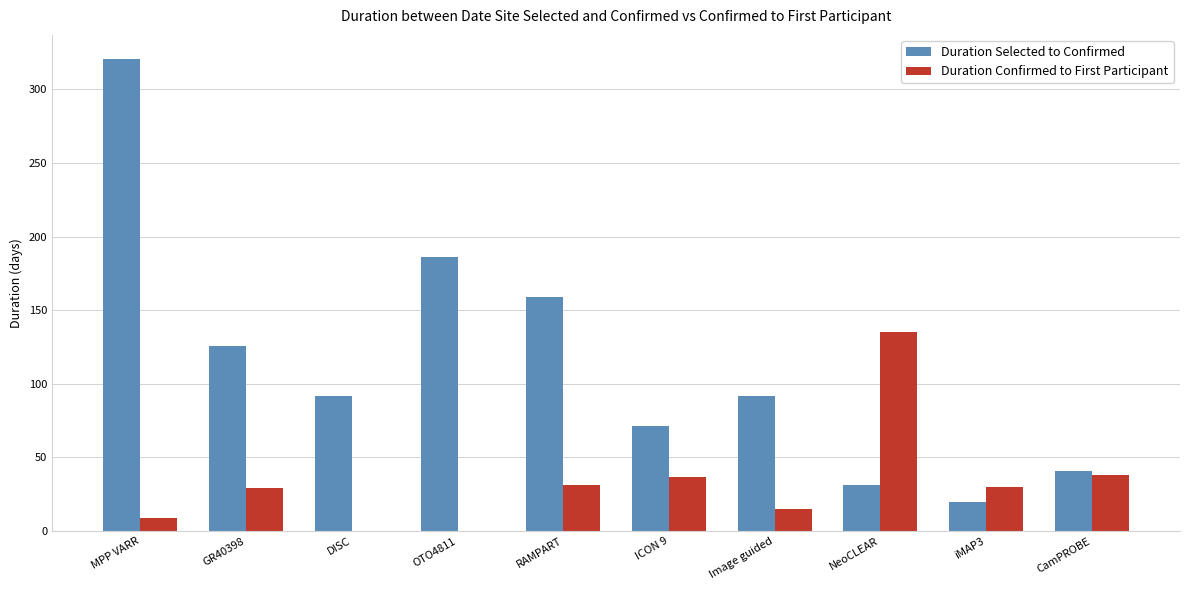

Read the Duration Selected to Confirmed value at DISC.

92